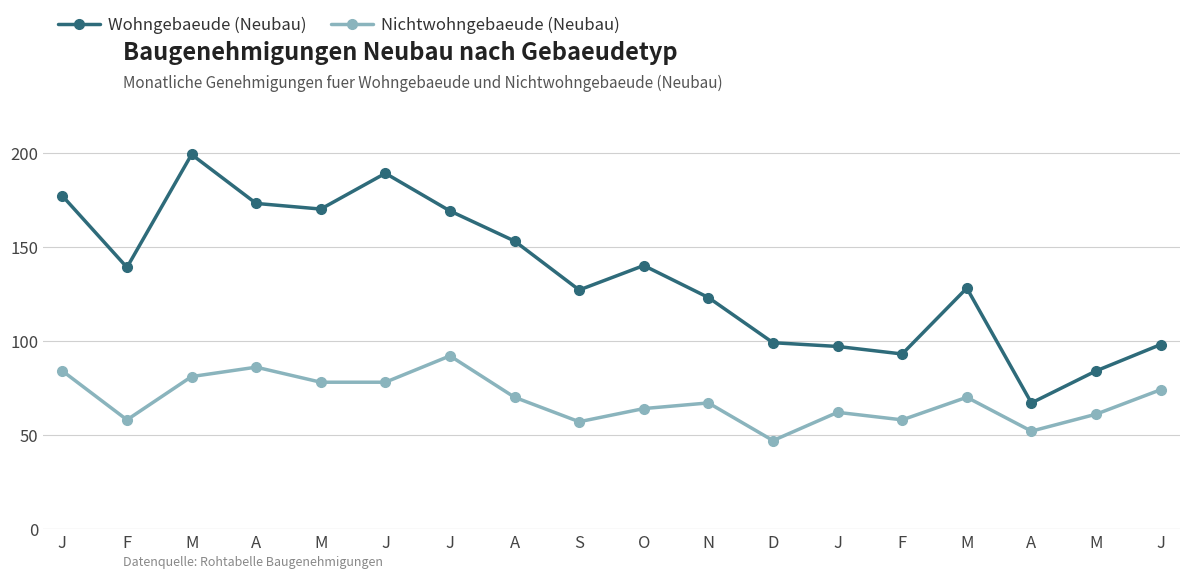

How many interior local valleys does the Nichtwohngebaeude (Neubau) series have?

5